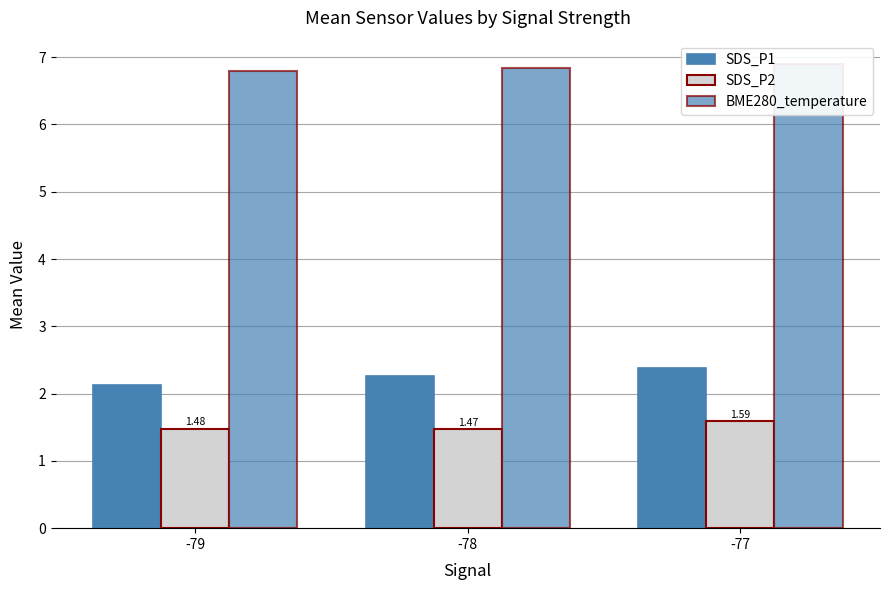

At which label does SDS_P2 reach its peak?

-77